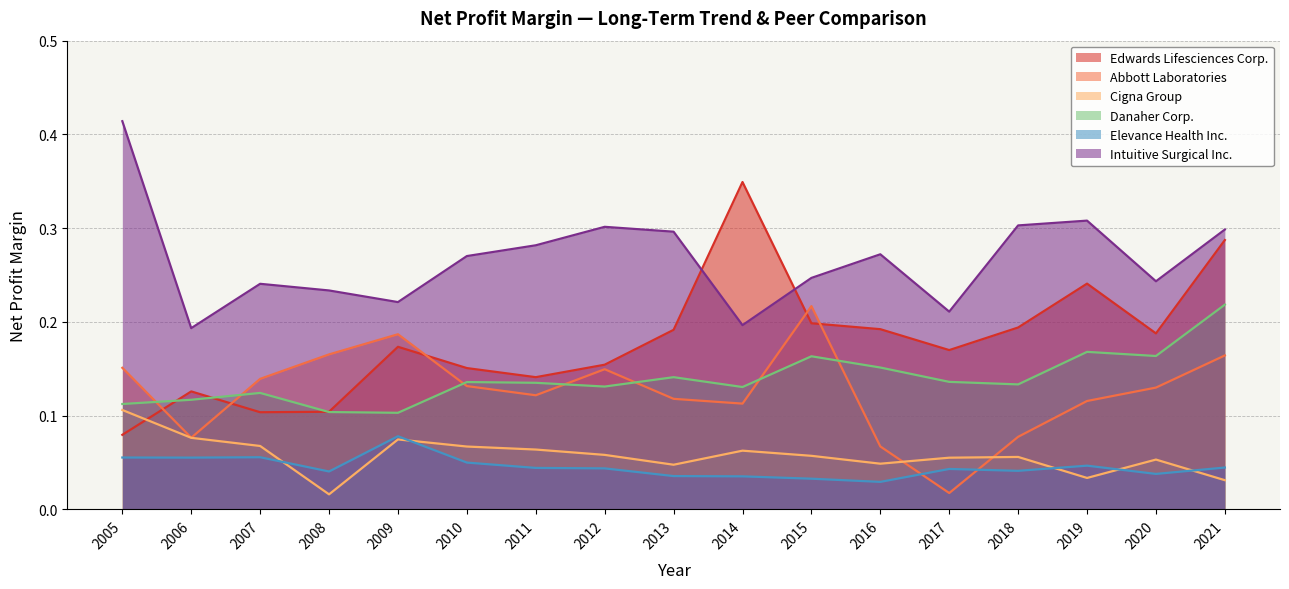

What is the approximate value of Danaher Corp. at 2009?

0.1